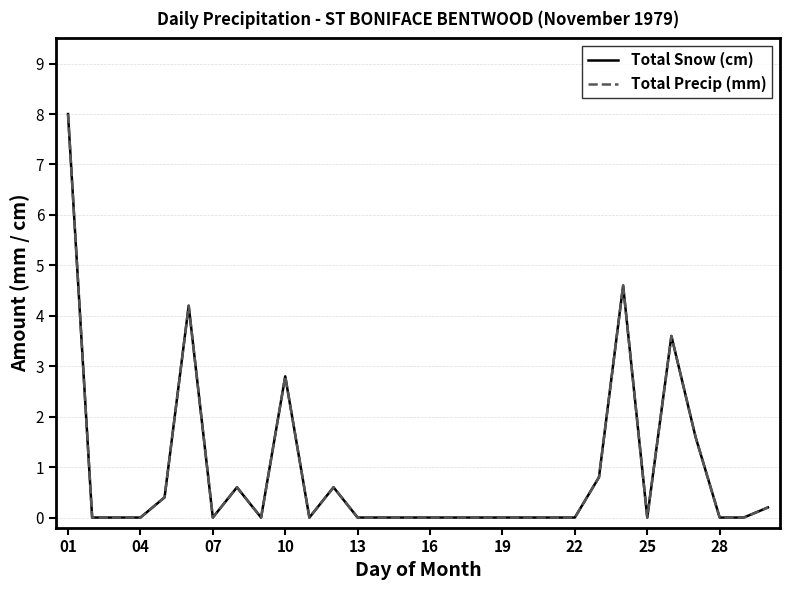

Reading left to right, what are all the values shown in this chart?

Total Snow (cm): 8.0	0.0	0.0	0.0	0.4	4.2	0.0	0.6	0.0	2.8	0.0	0.6	0.0	0.0	0.0	0.0	0.0	0.0	0.0	0.0	0.0	0.0	0.8	4.6	0.0	3.6	1.6	0.0	0.0	0.2
Total Precip (mm): 8.0	0.0	0.0	0.0	0.4	4.2	0.0	0.6	0.0	2.8	0.0	0.6	0.0	0.0	0.0	0.0	0.0	0.0	0.0	0.0	0.0	0.0	0.8	4.6	0.0	3.6	1.6	0.0	0.0	0.2